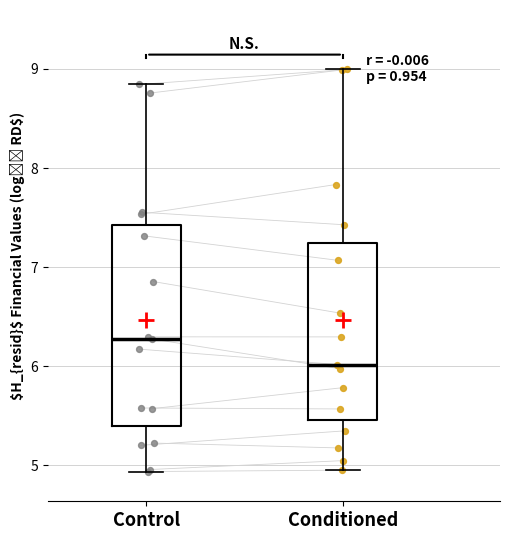

Reading left to right, read every box against the y-axis: the position of its median line, the range the box covers, and the ends of its whiskers. The values are not printed on the chart, so give them approximately, as read against the axis.

Control: median 6.3, box 5.4 to 7.4, whiskers 4.9 to 8.8
Conditioned: median 6.0, box 5.4 to 7.3, whiskers 5.0 to 9.1